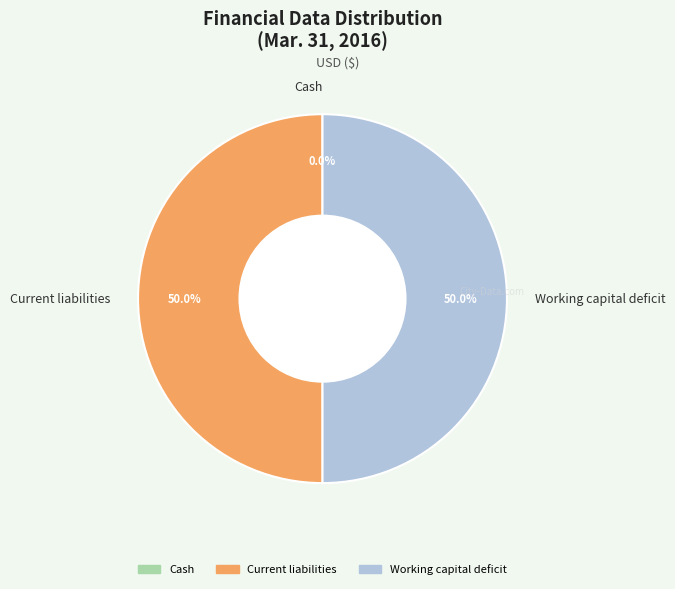

Which slice is the smallest?

Cash